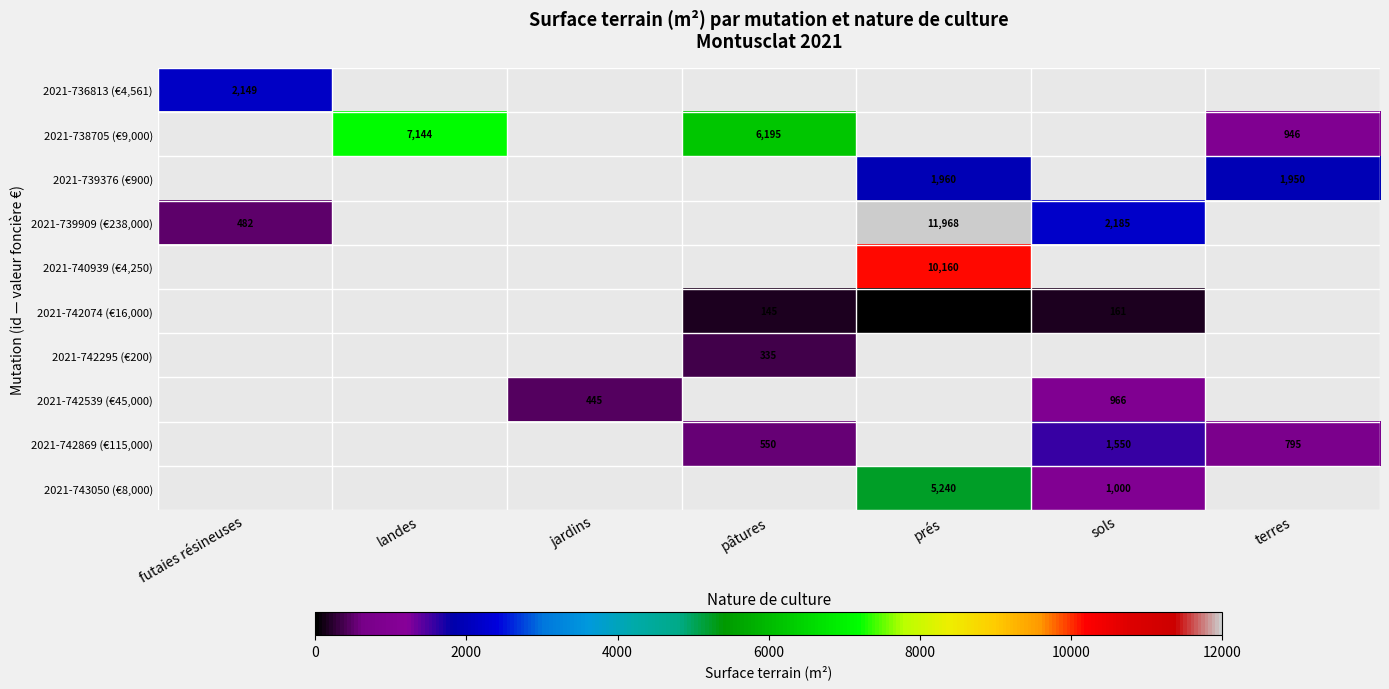

What is the maximum value shown in the chart?

11968